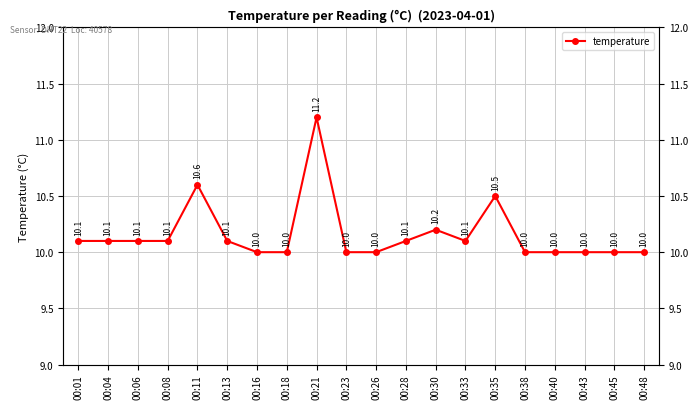

What is the difference between the maximum and minimum values?

1.2